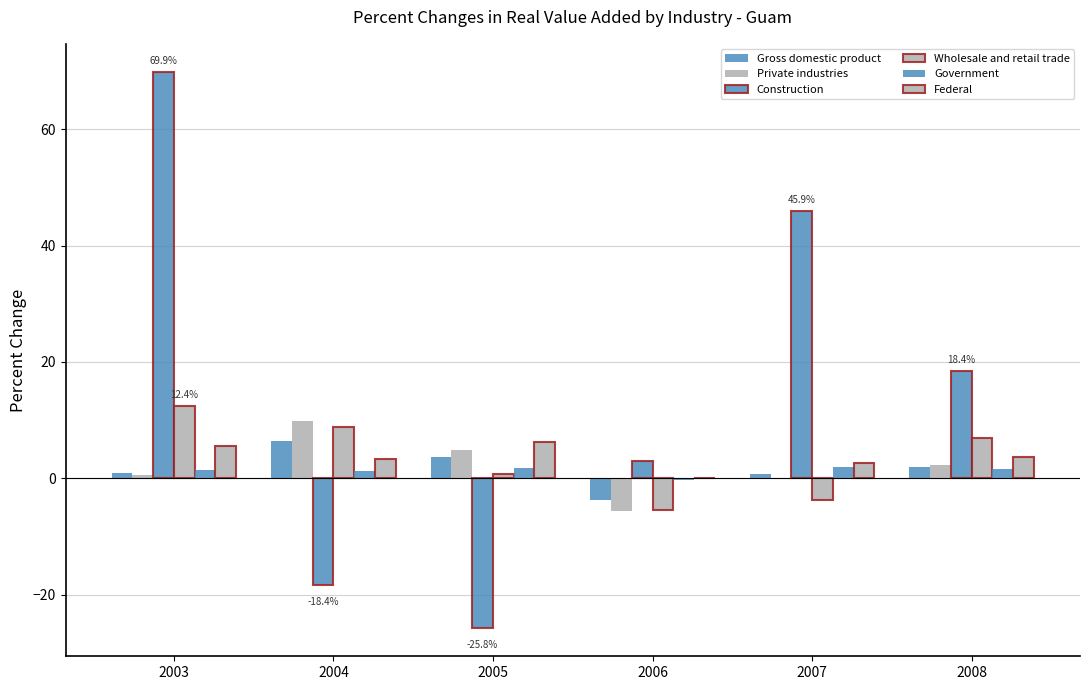

How many groups of bars are there?

6